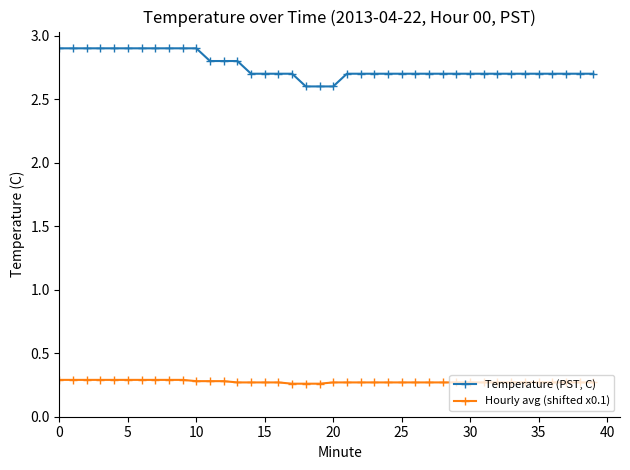

How many lines are shown in the chart?

2